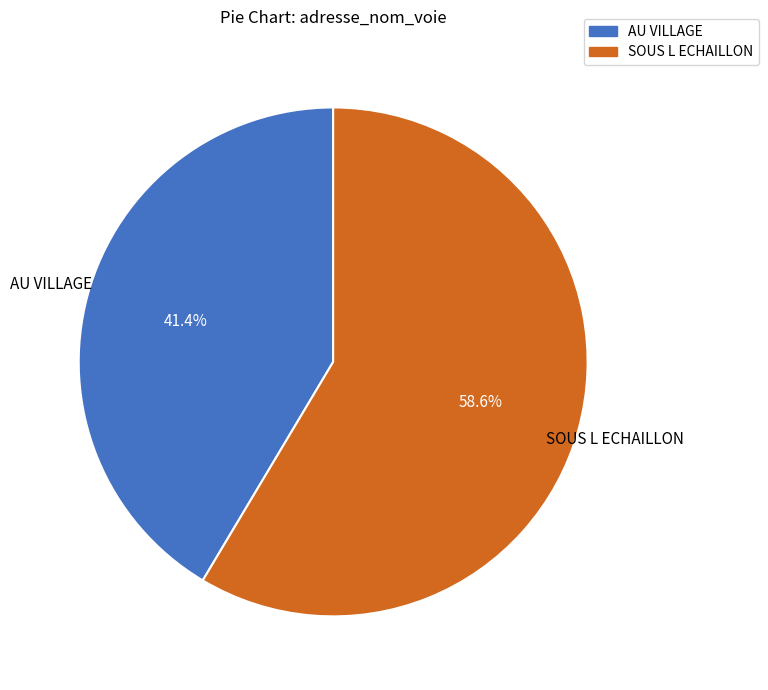

Between SOUS L ECHAILLON and AU VILLAGE, which is larger?

SOUS L ECHAILLON